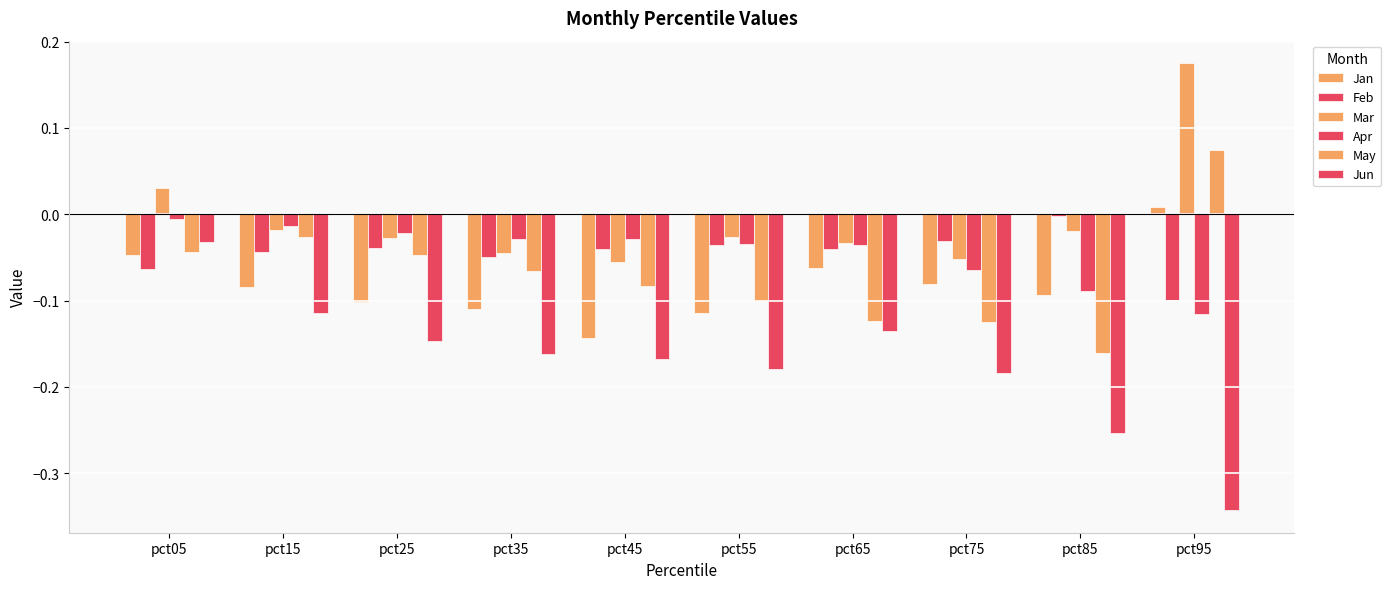

Which series has the widest spread of values?

Jun